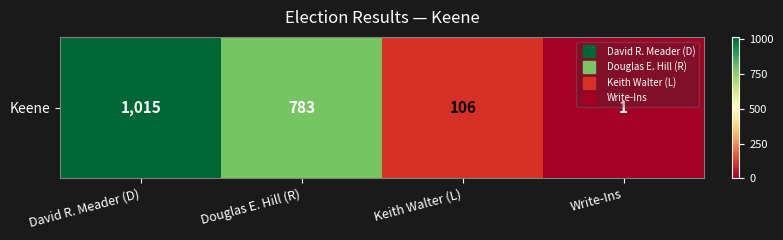

Is it true that the value at Douglas E. Hill (R) is 1123?

False